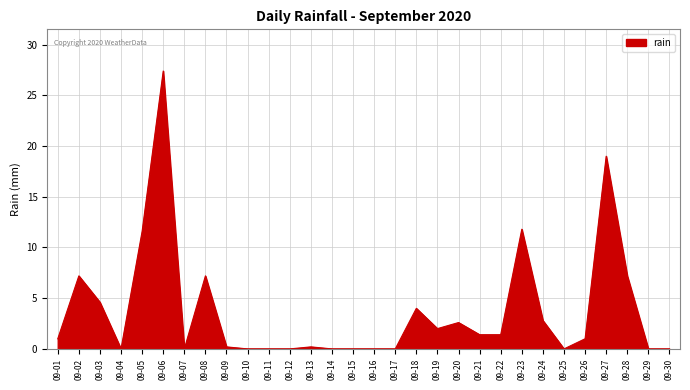

What is the average value?

3.8